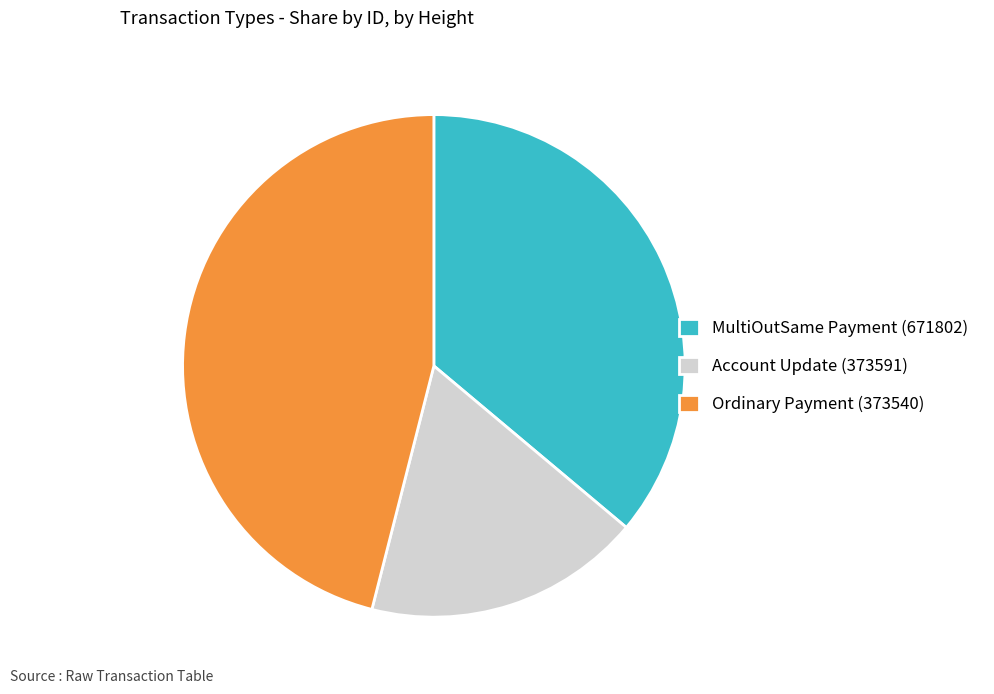

Count the number of slices in the pie.

3